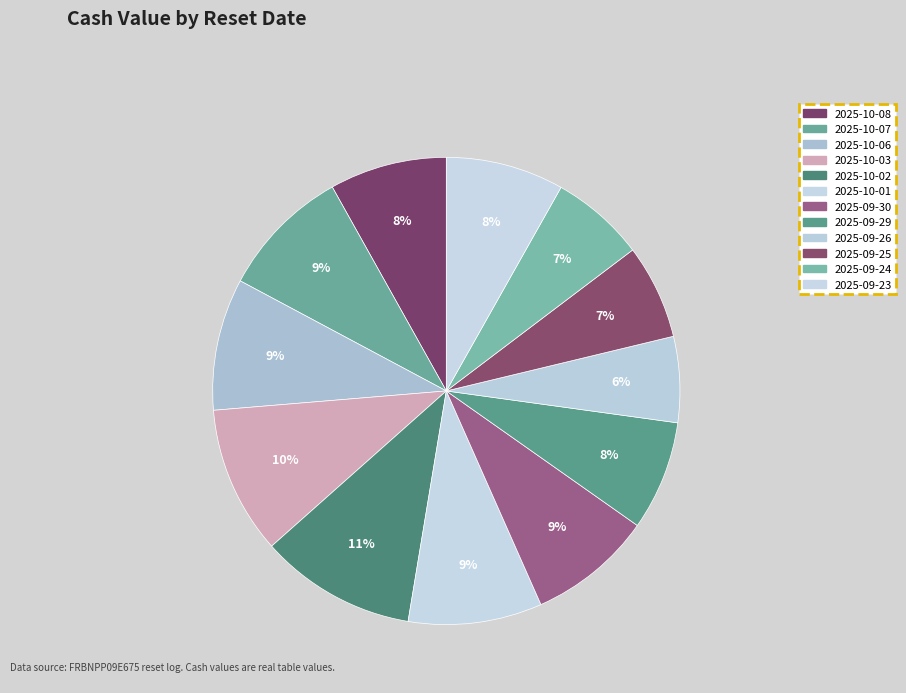

Count the number of slices in the pie.

12